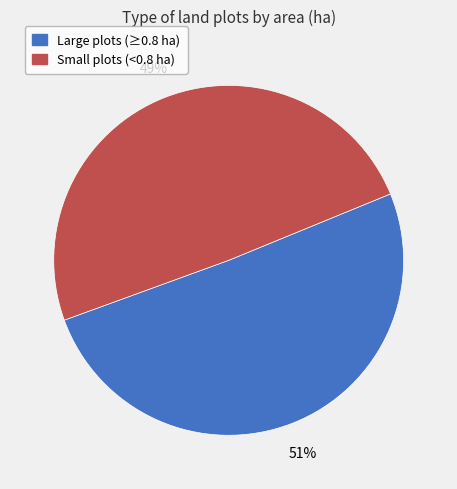

Combined, do Small plots (<0.8 ha) and Large plots (≥0.8 ha) account for over 50%?

Yes